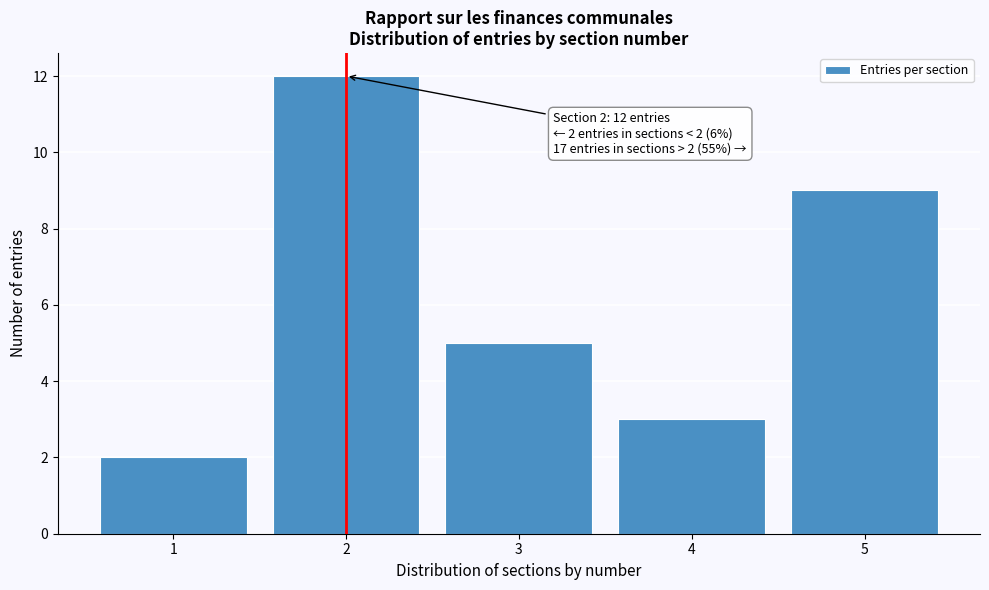

Over which range of the x-axis is the bar tallest?

1.5 to 2.5